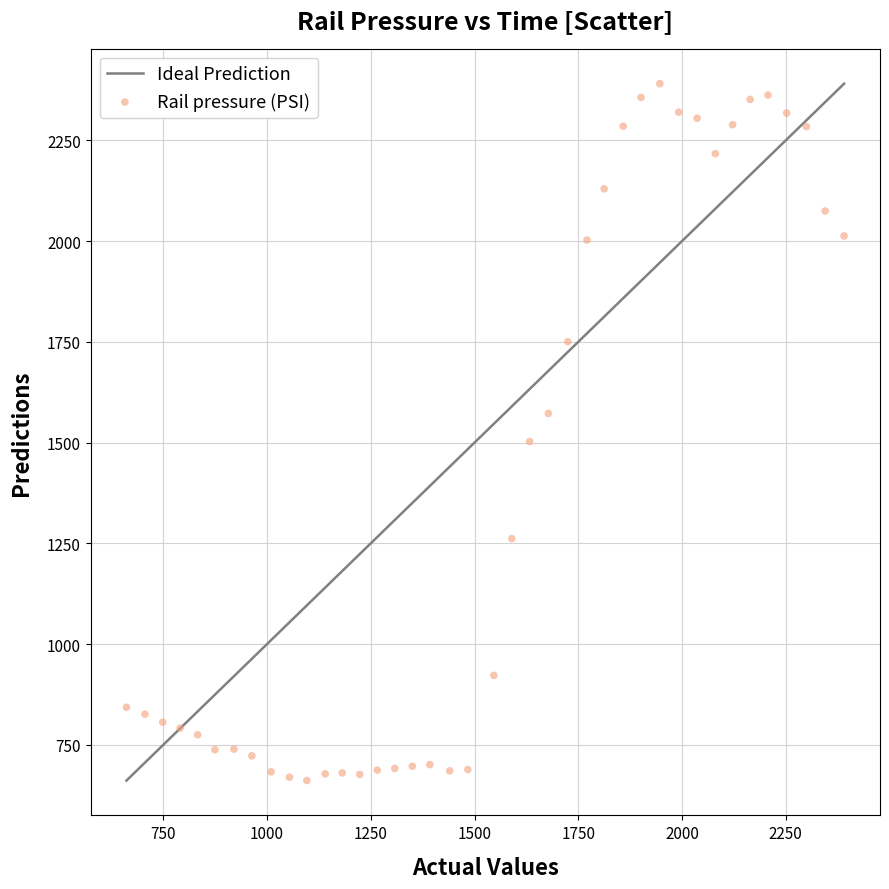

What is the range of Y values (max minus min)?

1729.7